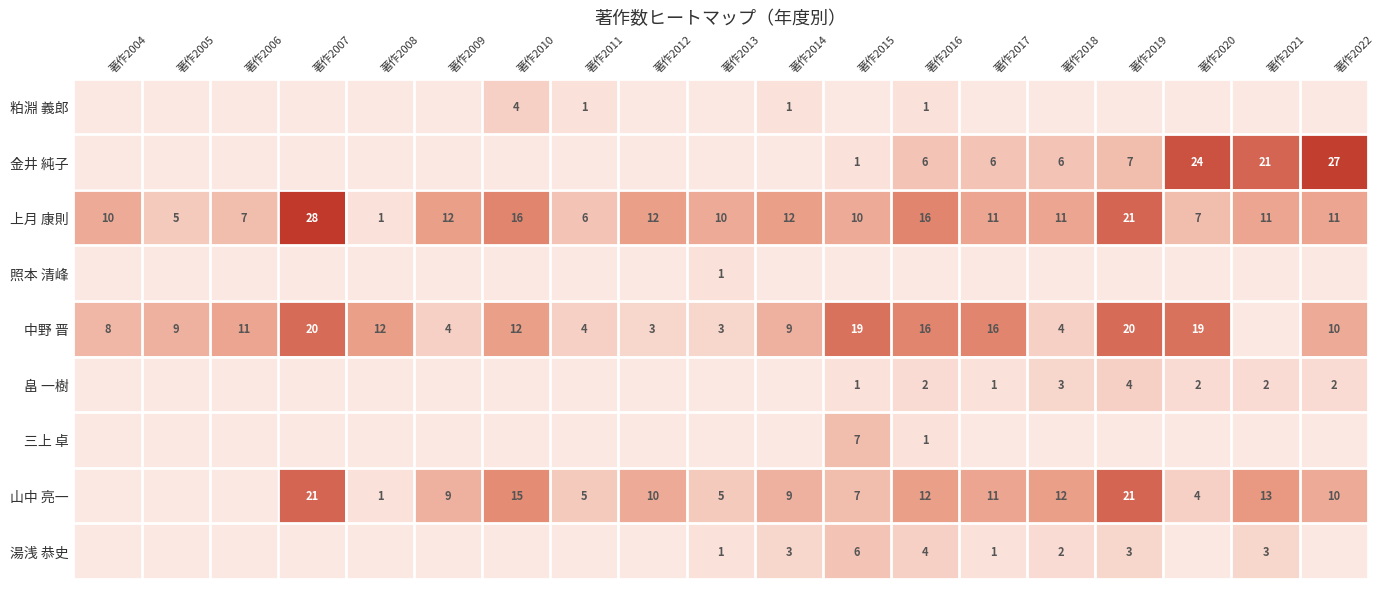

How many values in the 上月 康則 series are below 11?

8